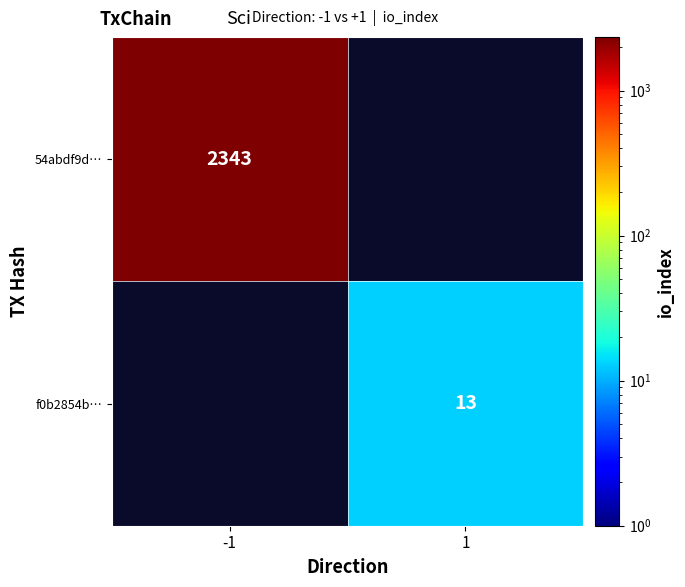

The value of f0b2854b… at 1 is 13. True or false?

True